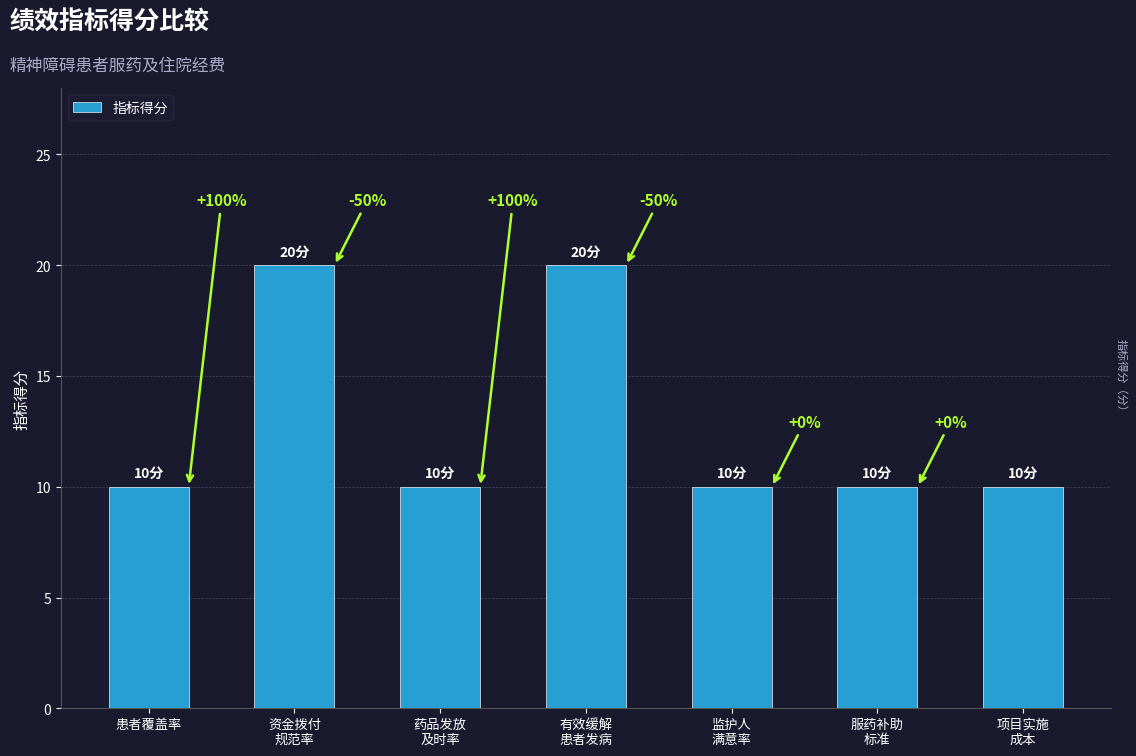

Rank the categories by value from lowest to highest.

患者覆盖率, 药品发放
及时率, 监护人
满意率, 服药补助
标准, 项目实施
成本, 资金拨付
规范率, 有效缓解
患者发病